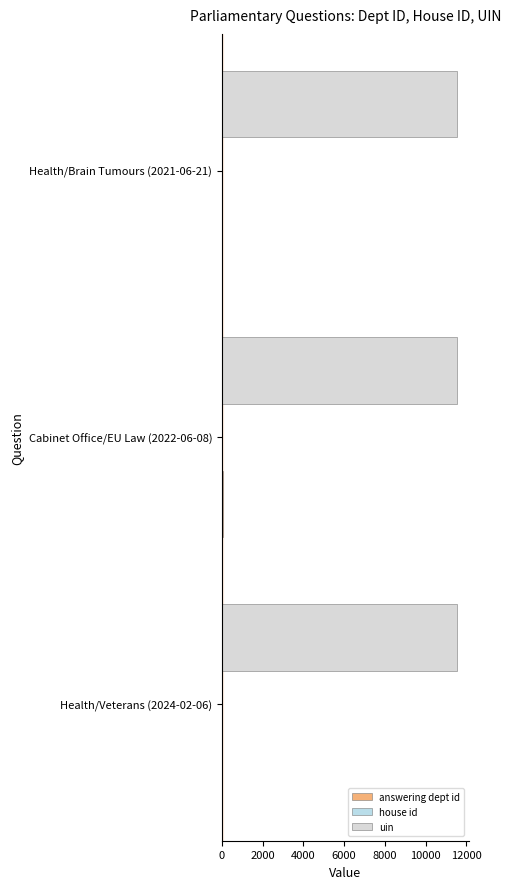

The value of uin at Health/Brain Tumours (2021-06-21) is 6597. True or false?

False